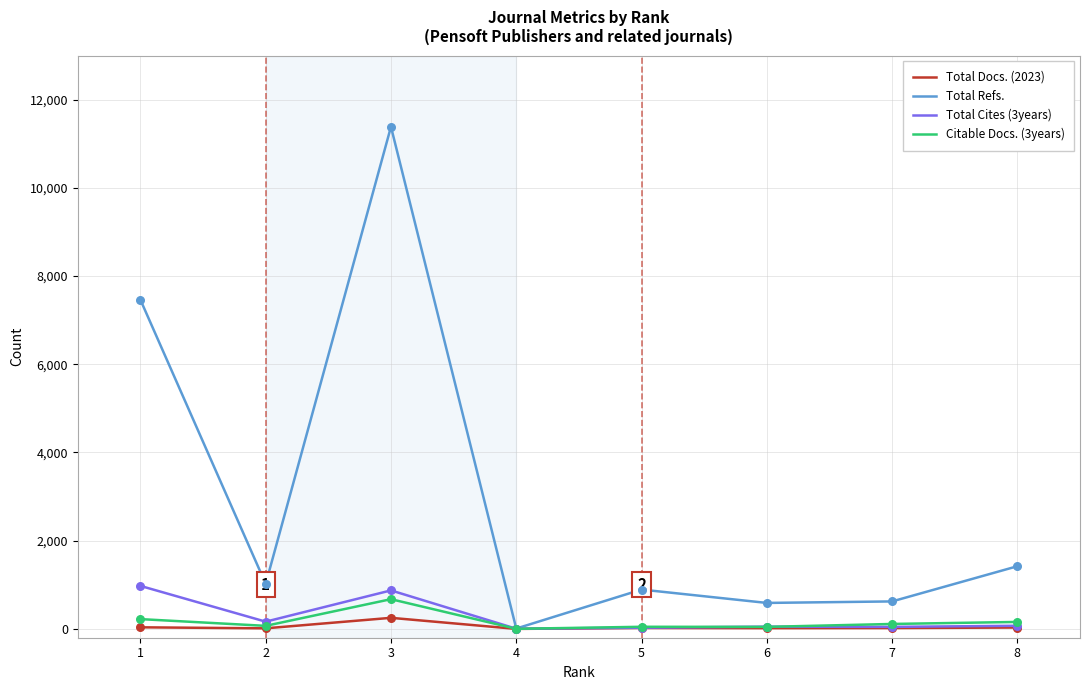

Which series has the largest total across all categories?

Total Refs.